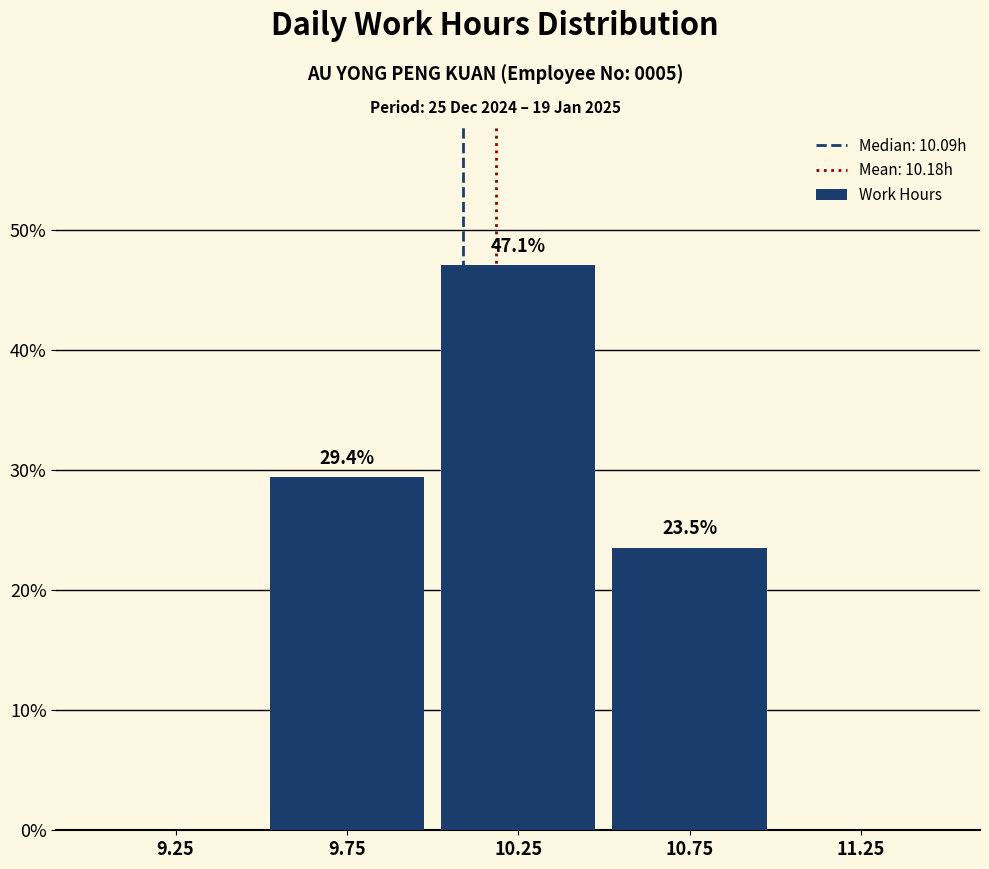

Which range on the x-axis has the tallest bar?

10.0 to 10.5